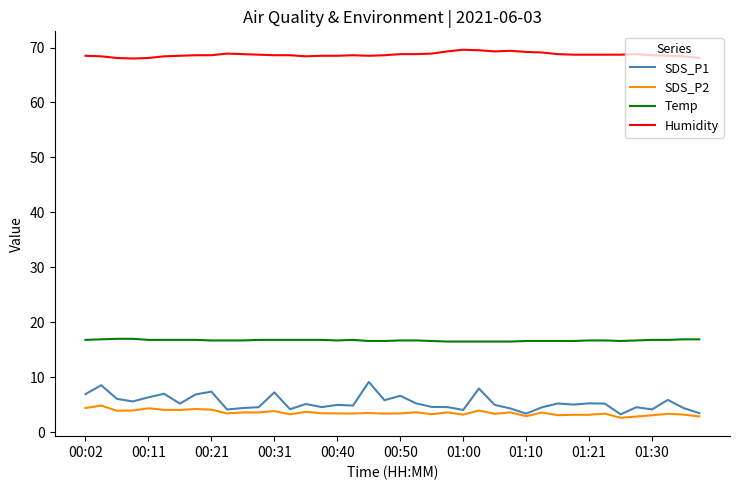

Rank the series by their maximum value, from lowest to highest.

SDS_P2, SDS_P1, Temp, Humidity